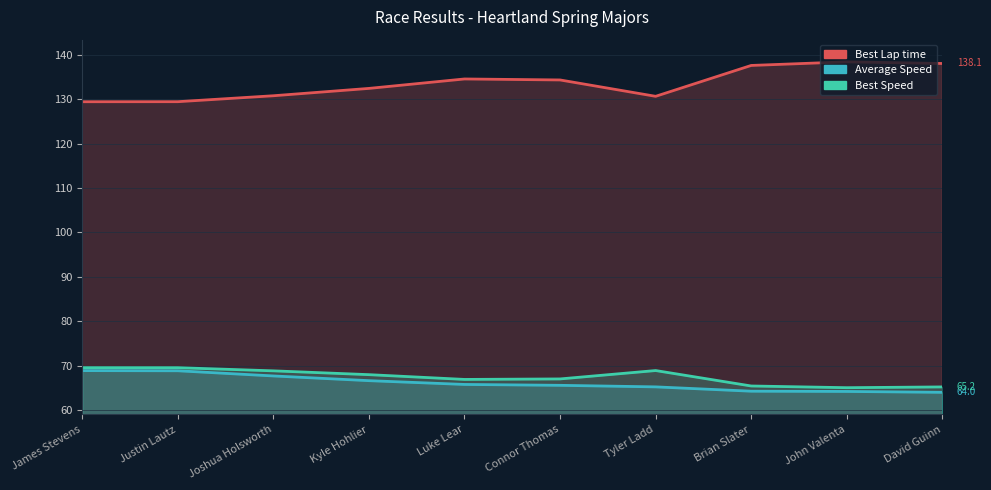

True or false: Average Speed and Best Speed intersect in this chart.

False